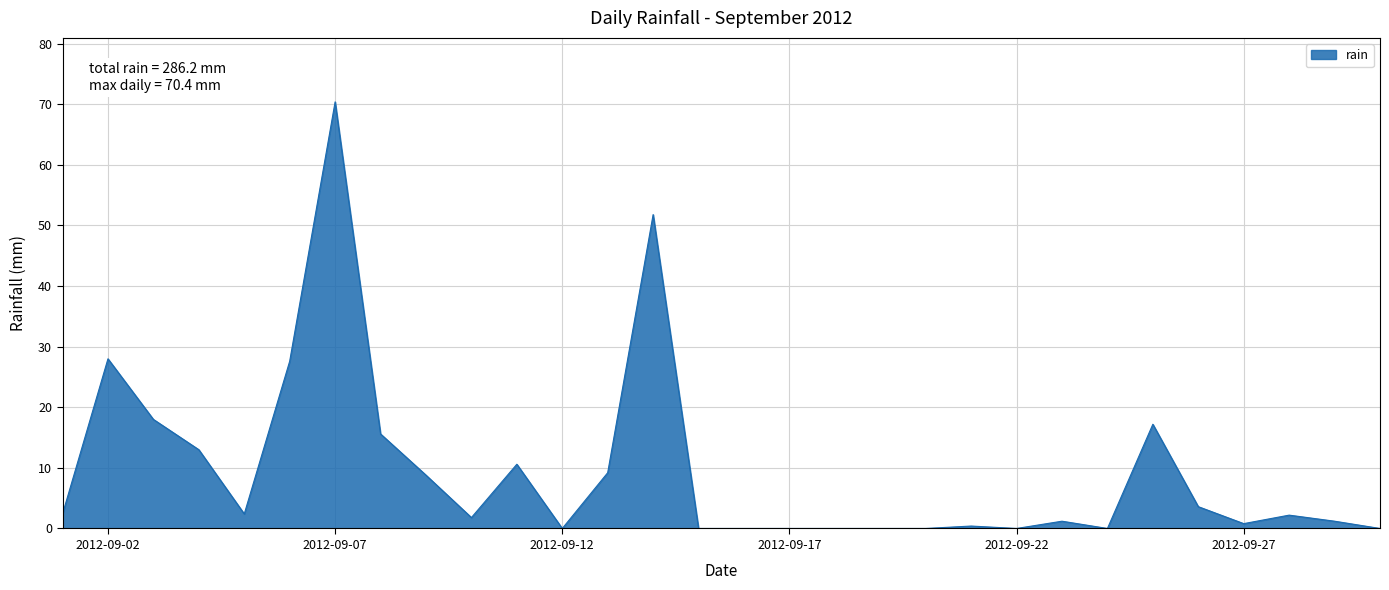

Which category has the lowest value across all series?

2012-09-12